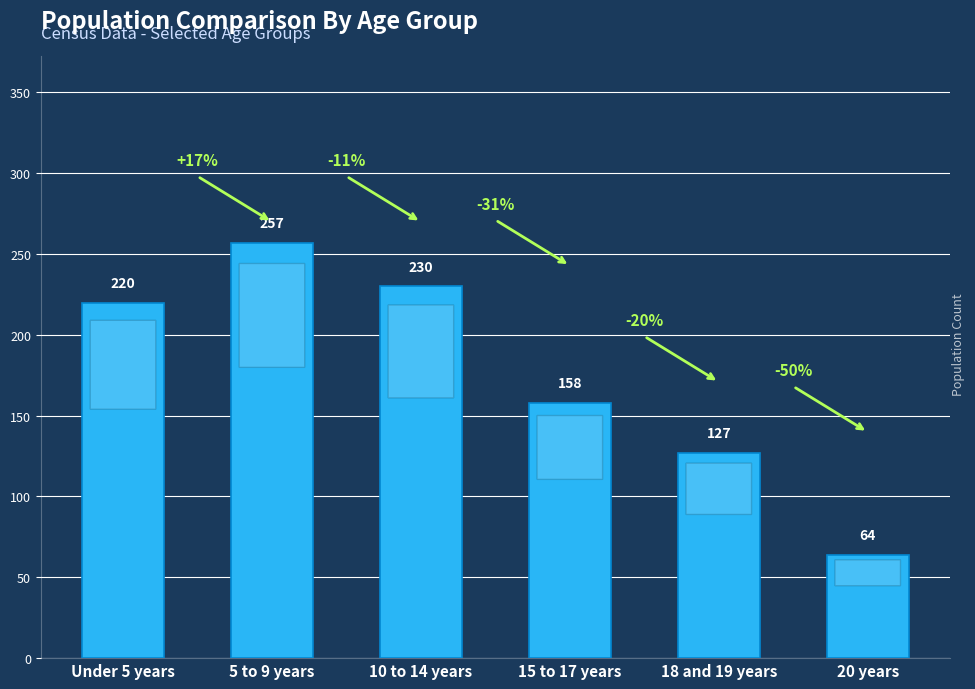

Which category has the lowest value across all series?

20 years